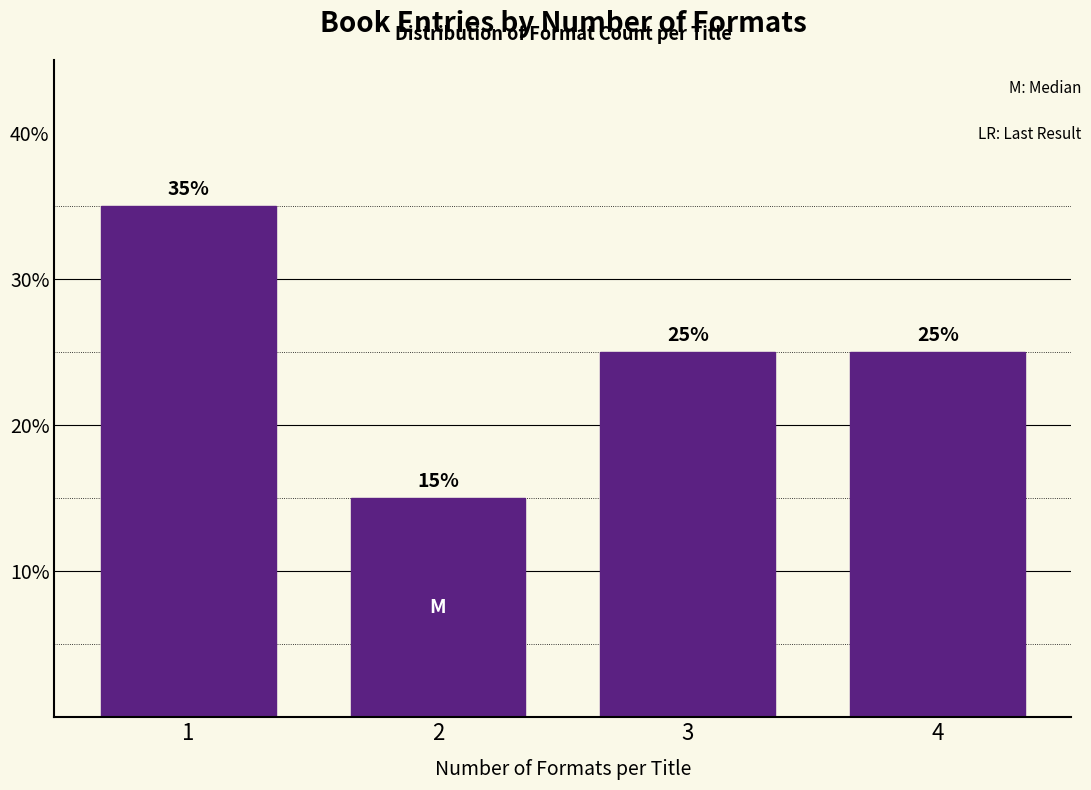

Does the chart contain any negative values?

No